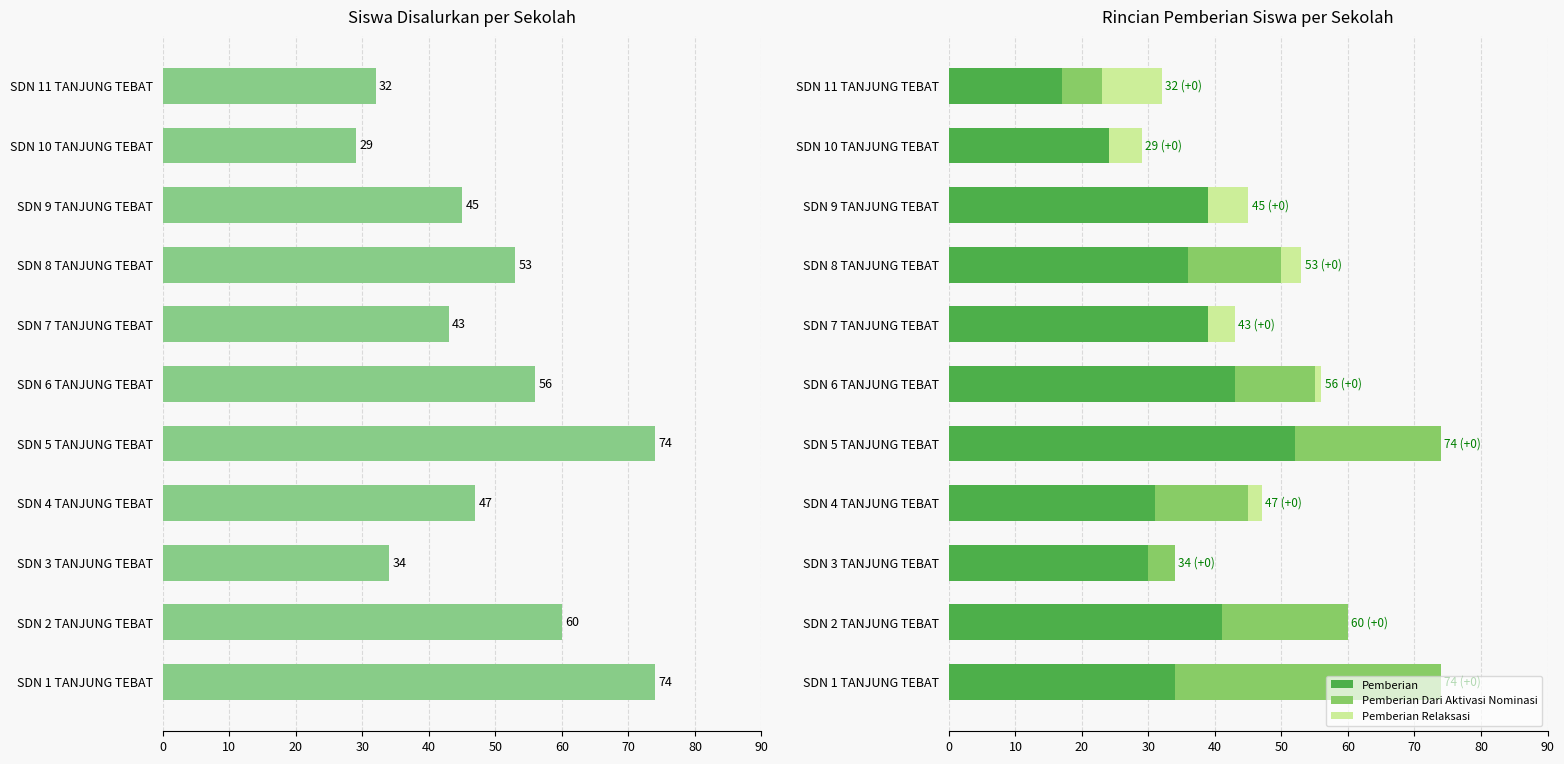

Is it true that Pemberian equals 59 at SDN 2 TANJUNG TEBAT?

False